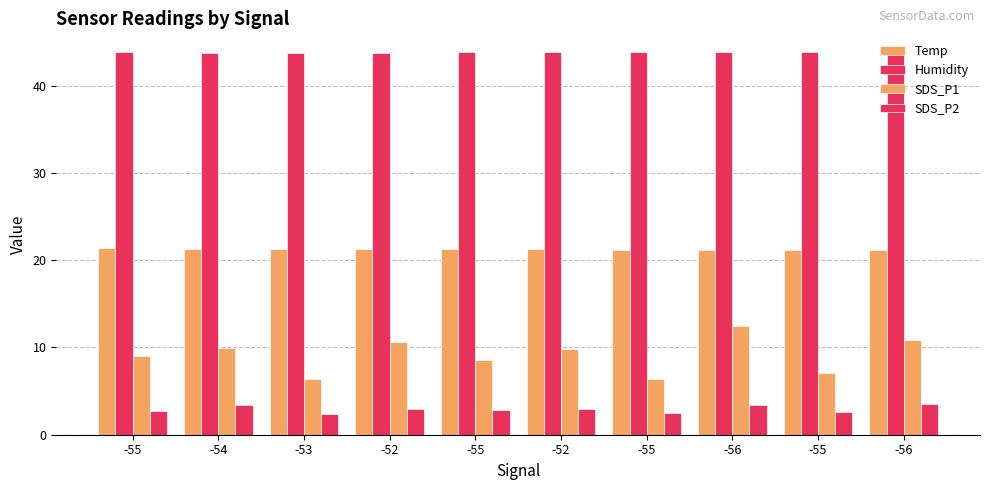

Reading left to right, what are all the values shown in this chart?

Temp: 21.4	21.3	21.3	21.3	21.3	21.3	21.2	21.2	21.2	21.2
Humidity: 43.8	43.7	43.7	43.7	43.8	43.8	43.8	43.8	43.8	43.8
SDS_P1: 9.1	9.9	6.4	10.6	8.5	9.8	6.4	12.5	7.1	10.8
SDS_P2: 2.8	3.4	2.3	2.9	2.8	2.9	2.5	3.4	2.6	3.5